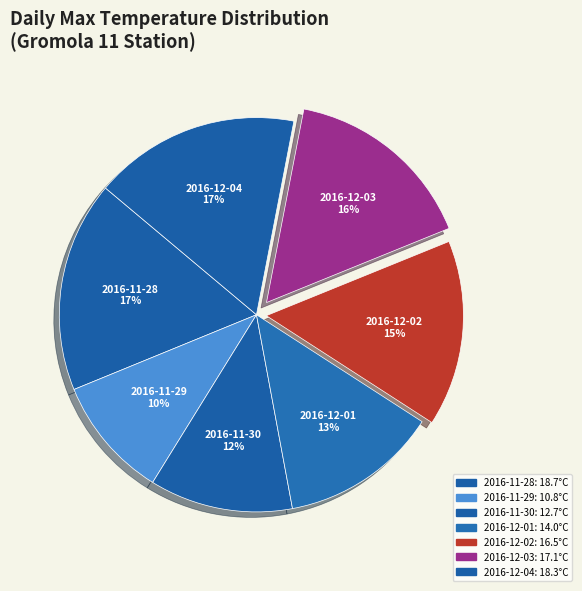

Is 2016-12-04 the majority of the pie?

No